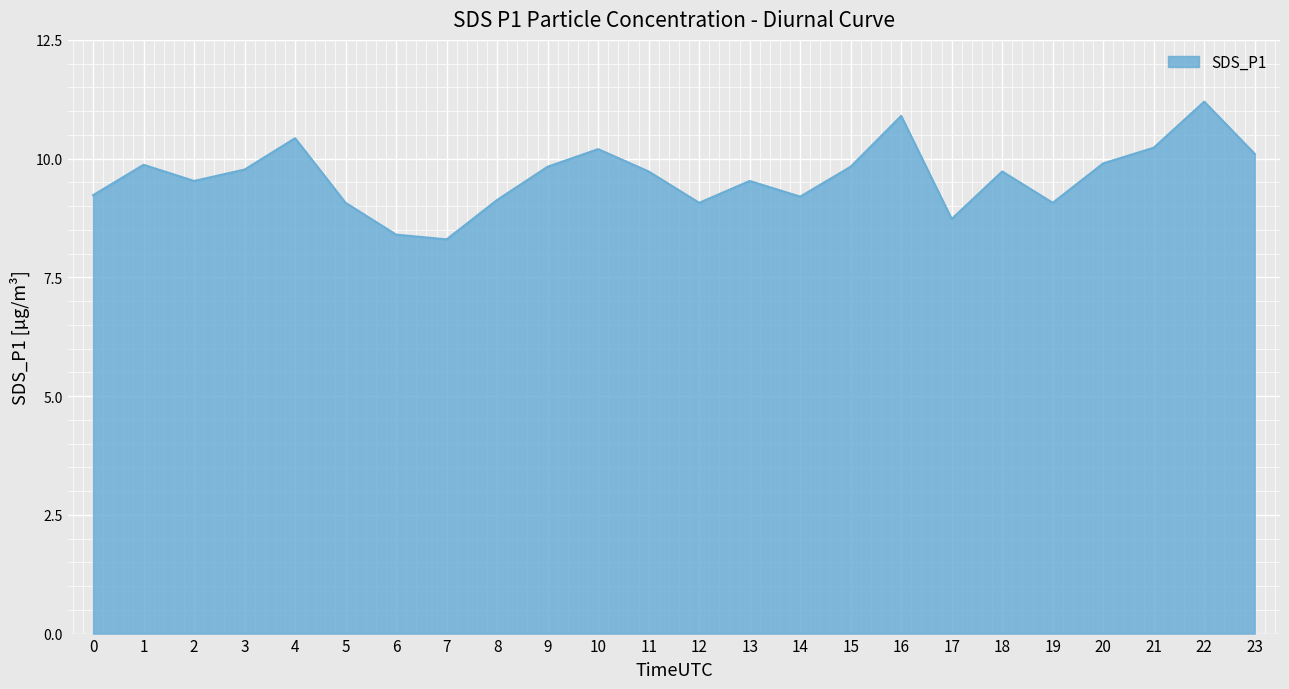

What is the minimum value shown in the chart?

8.3